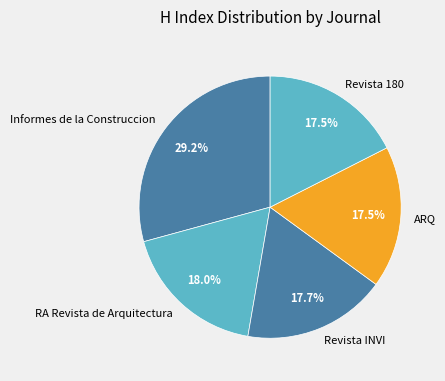

Is the sum of Informes de la Construccion and Revista INVI greater than half?

No